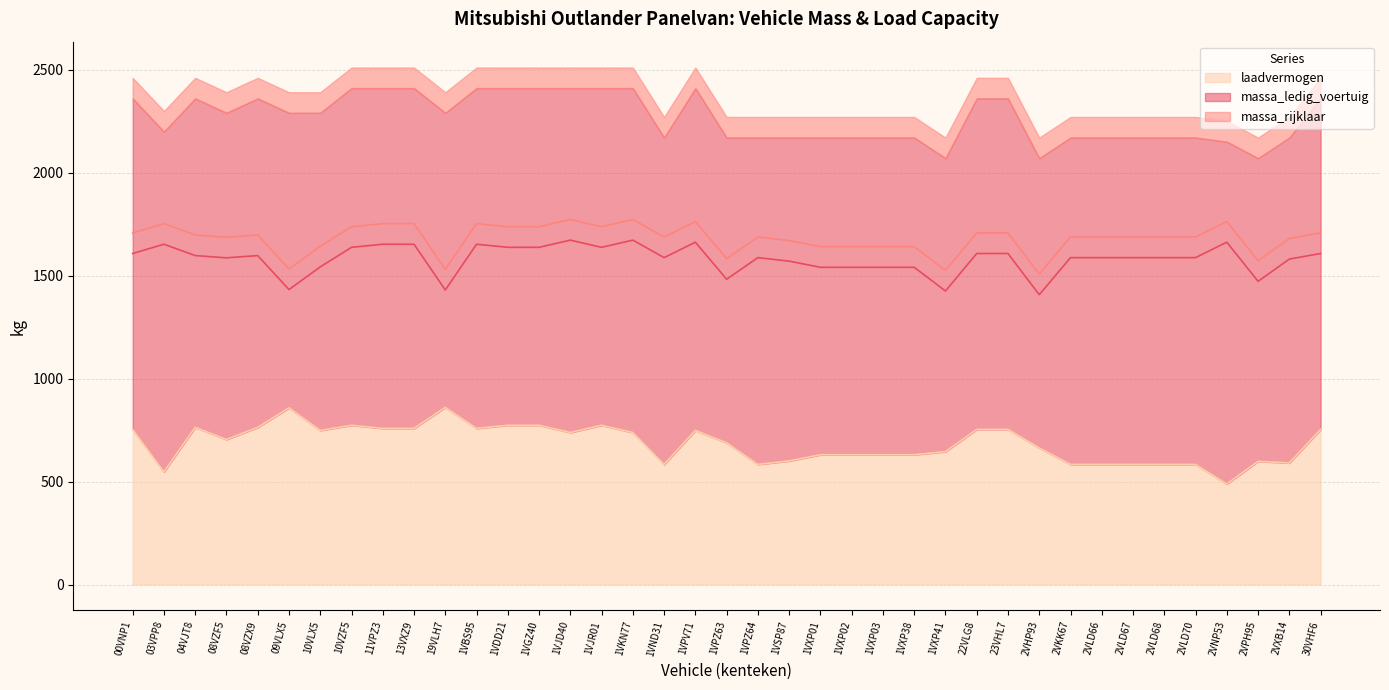

How many values in the massa_ledig_voertuig series exceed 1587?

18